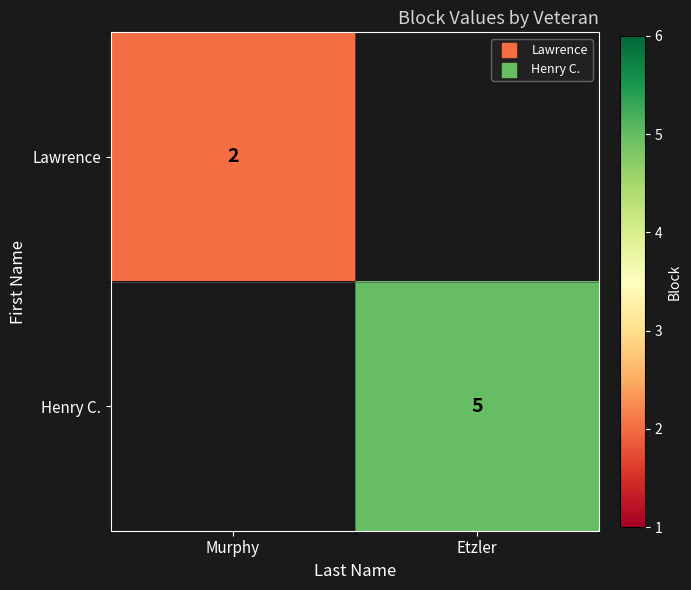

At how many categories does at least one series exceed 2?

1